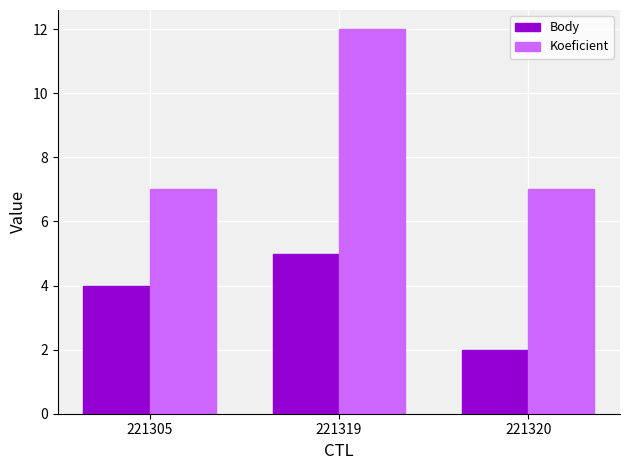

At how many categories does at least one series exceed 6?

3